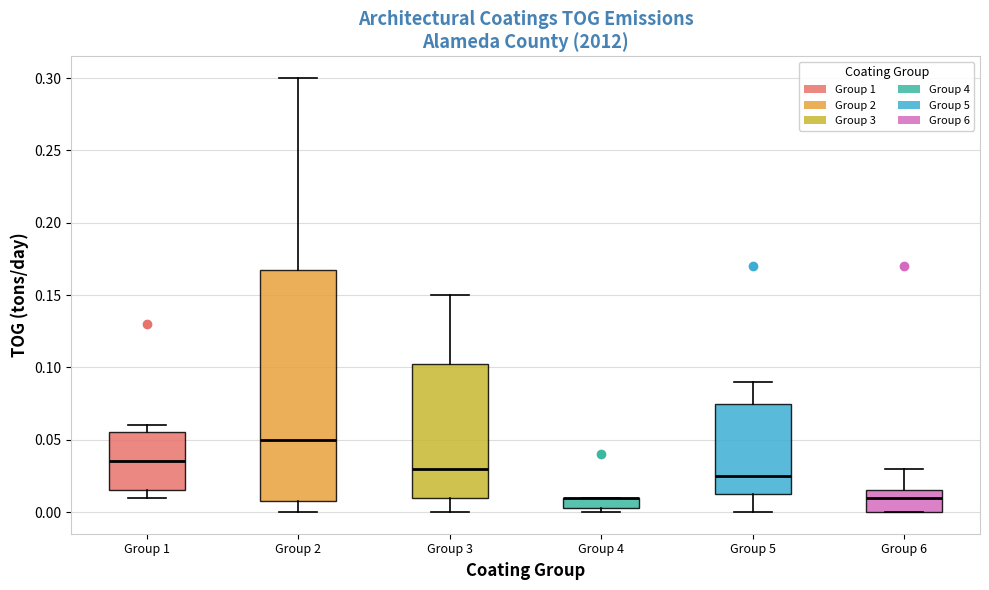

Comparing the boxes themselves (not the whiskers), which one is the tallest?

Group 2